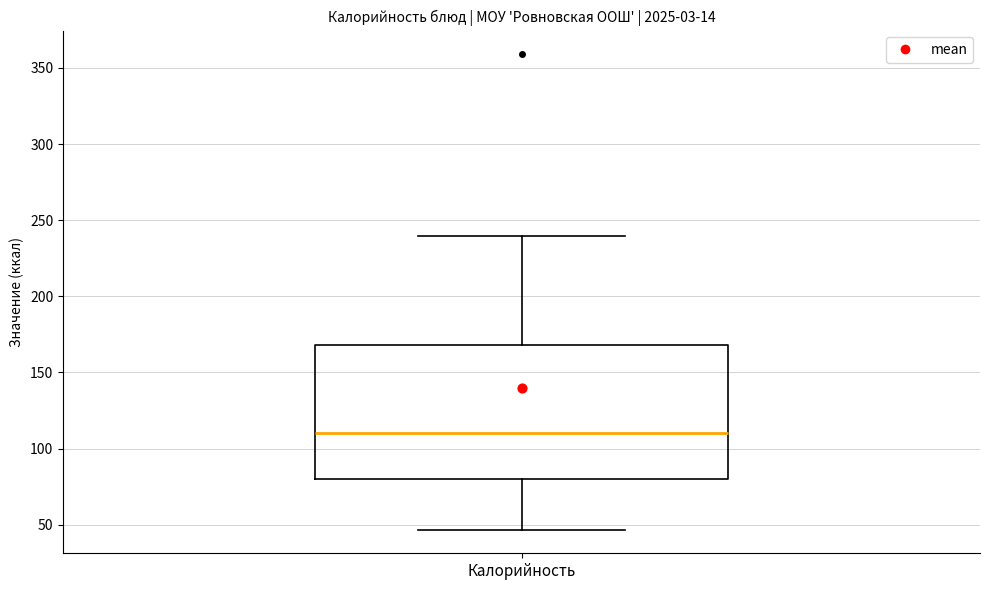

Where does the lower whisker of the box for Калорийность end on the y-axis? The values are not printed on the chart, so give them approximately, as read against the axis.

45